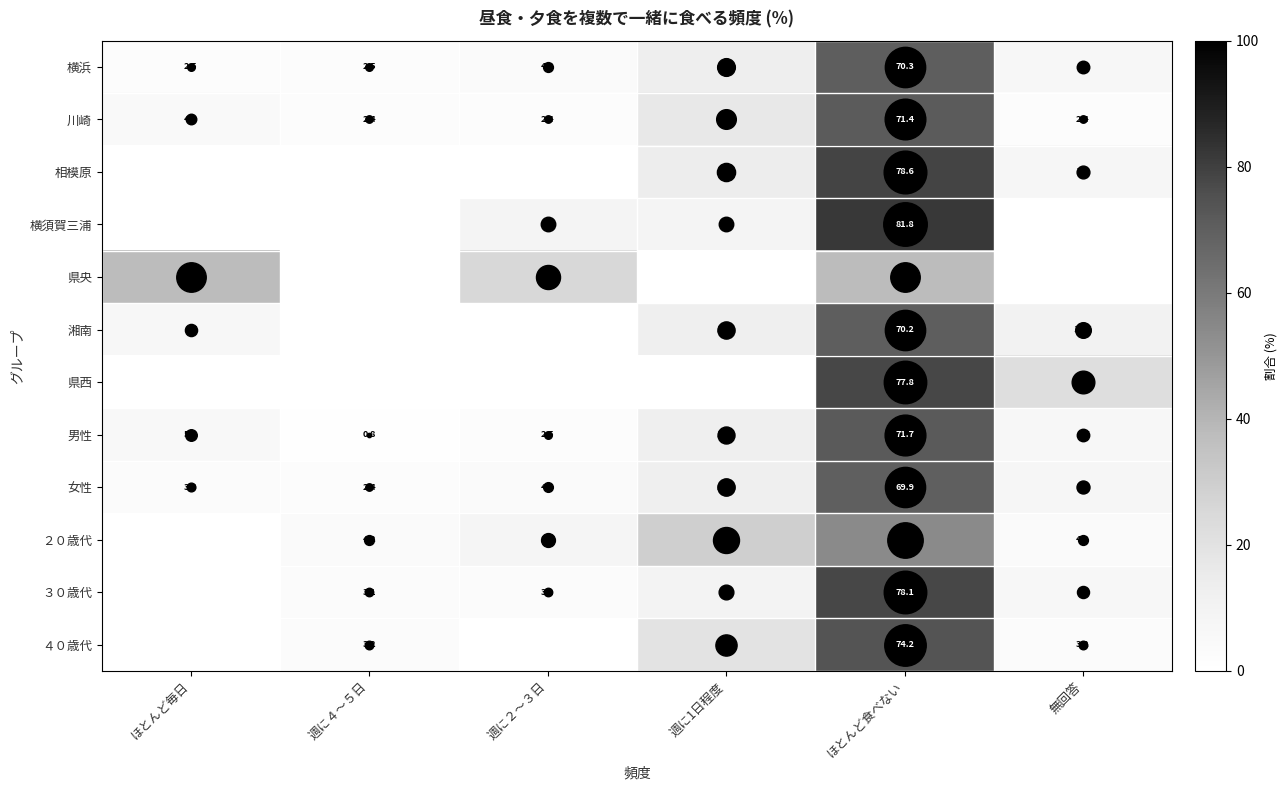

What is the sum of all 川崎 values?

100.1